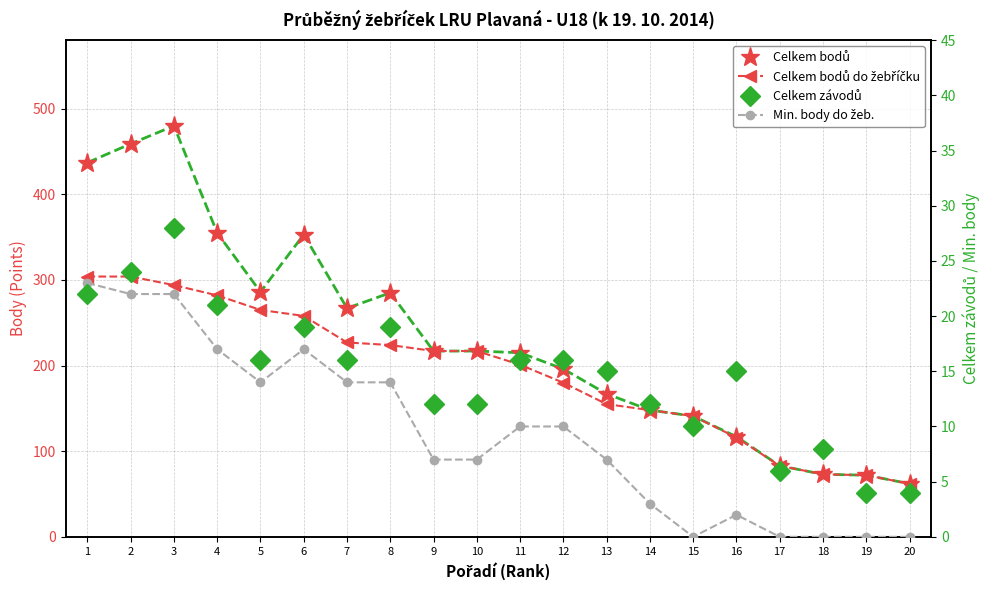

The value of Celkem bodů do žebříčku at 2 is 304. True or false?

True